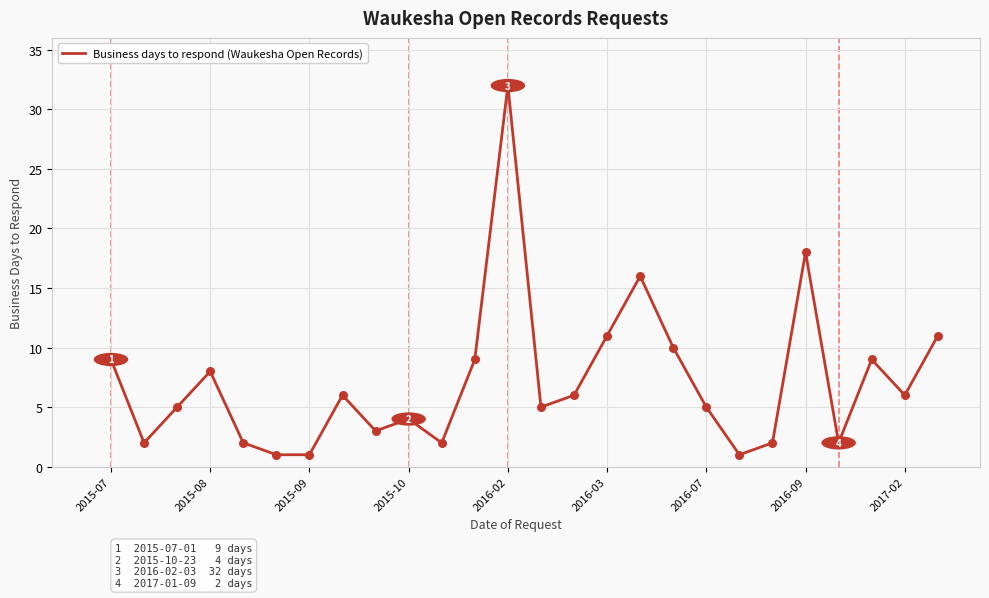

What is the difference between the maximum and minimum values?

31